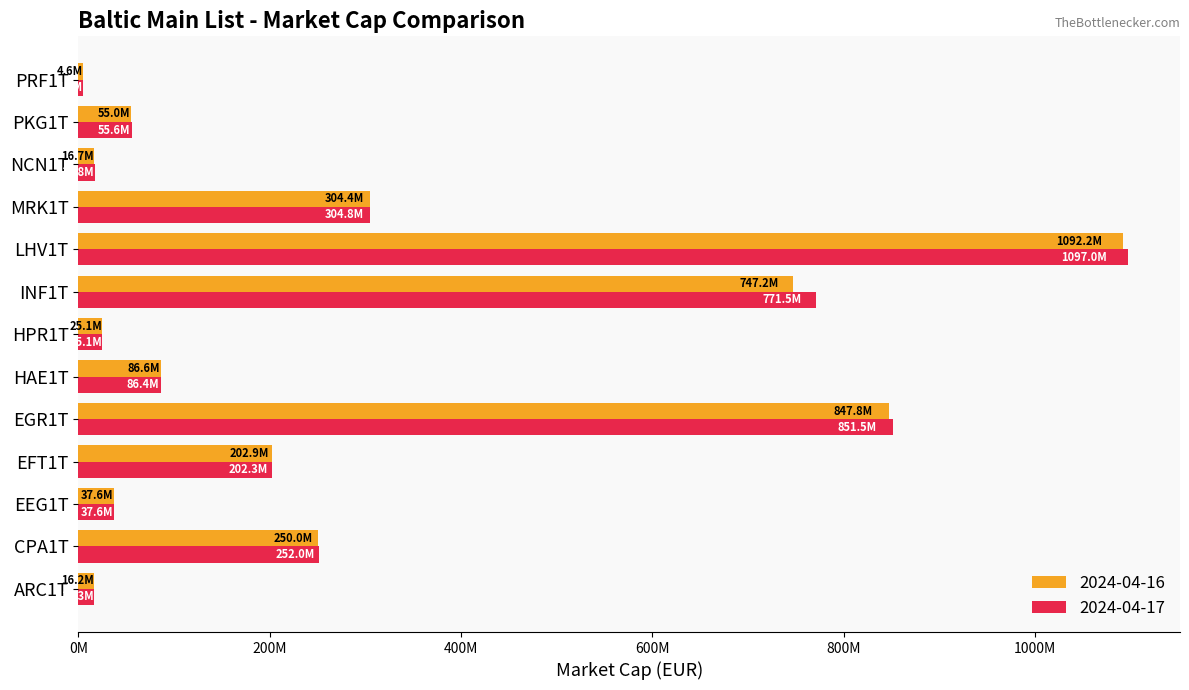

What are all the series names shown in the legend?

2024-04-16, 2024-04-17